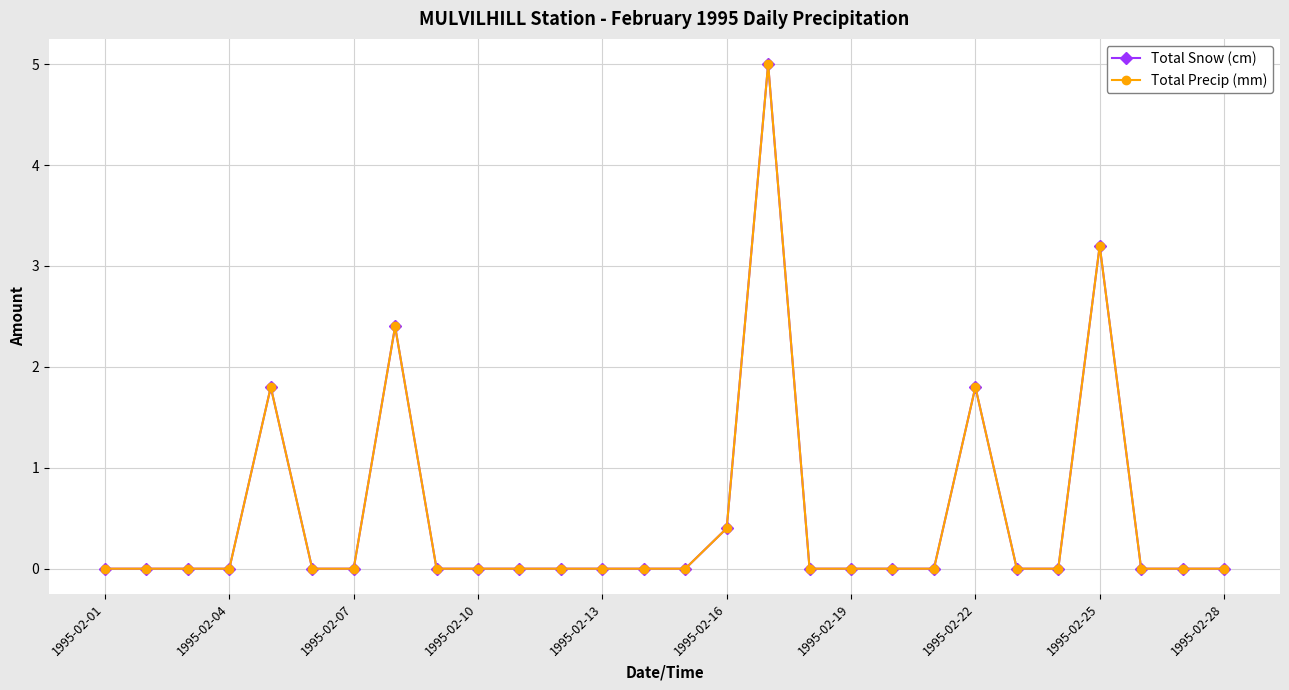

True or false: Total Precip (mm) and Total Snow (cm) intersect in this chart.

False